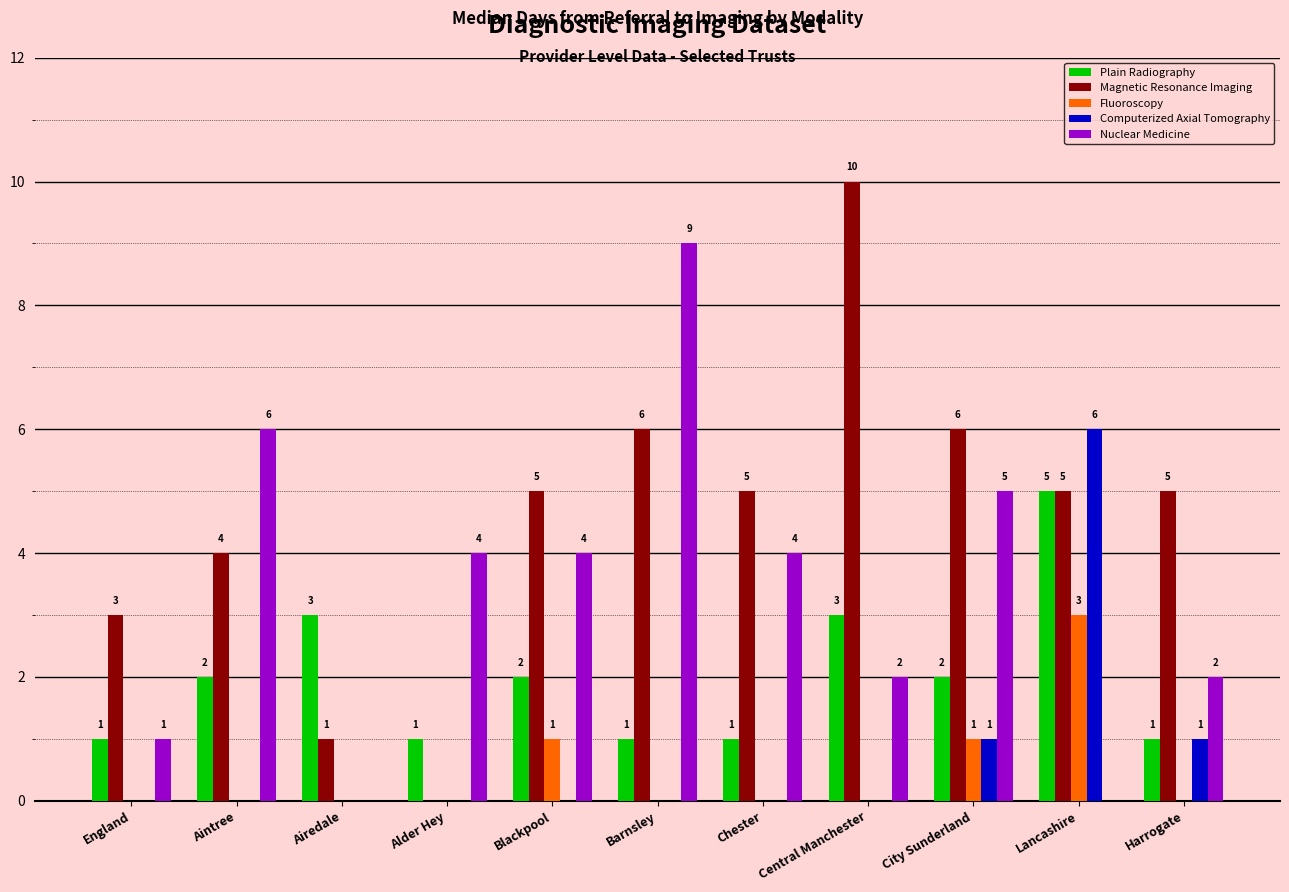

What is the approximate value of Nuclear Medicine at Alder Hey?

4